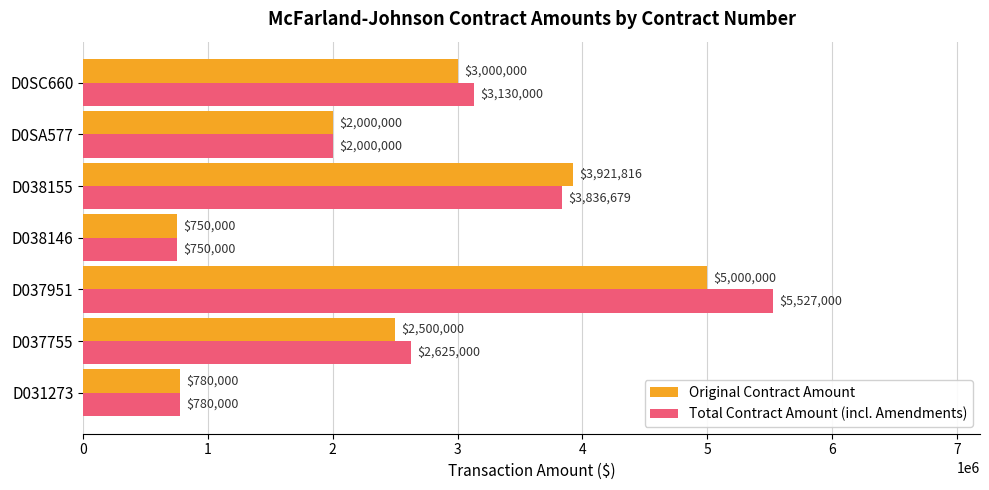

Rank the series by their average value, from lowest to highest.

Original Contract Amount, Total Contract Amount (incl. Amendments)